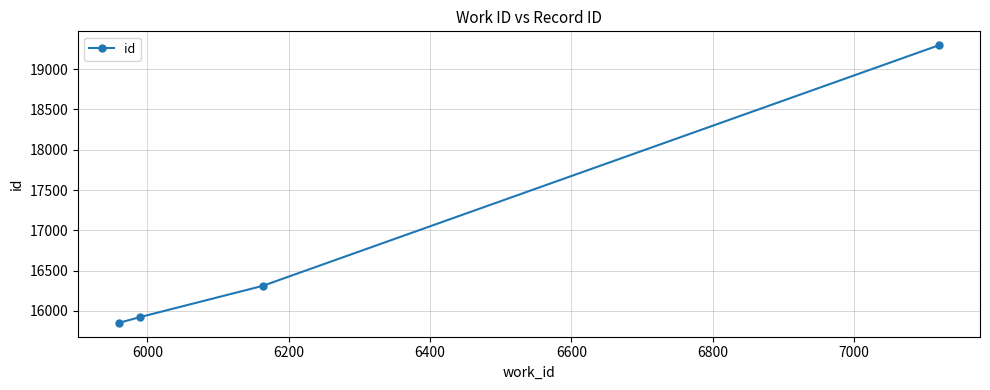

What is the smallest value displayed?

15853